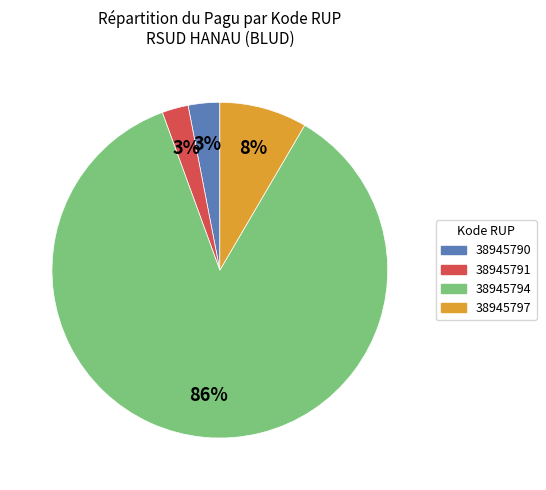

Count the number of slices in the pie.

4